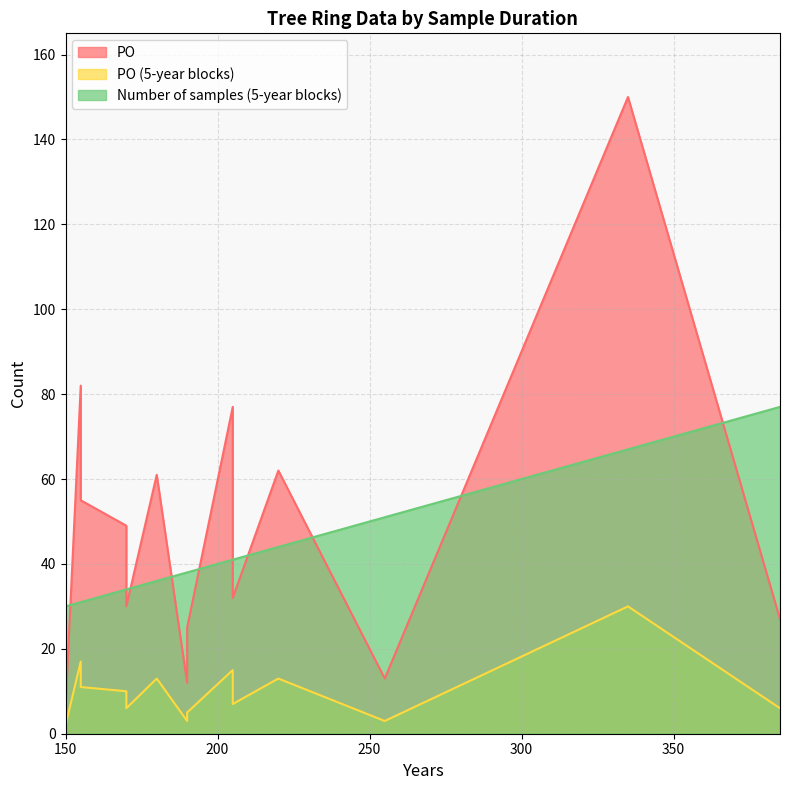

Reading right to left, what are all the values shown in this chart?

PO: 190=25	385=27	150=13	150=6	255=13	170=49	190=12	205=77	220=62	155=55	170=45	170=30	335=150	205=32	180=61	155=82	150=50
PO_5yr: 190=5	385=6	150=3	150=2	255=3	170=10	190=3	205=15	220=13	155=11	170=9	170=6	335=30	205=7	180=13	155=17	150=10
Number of samples: 190=38	385=77	150=30	150=30	255=51	170=34	190=38	205=41	220=44	155=31	170=34	170=34	335=67	205=41	180=36	155=31	150=30